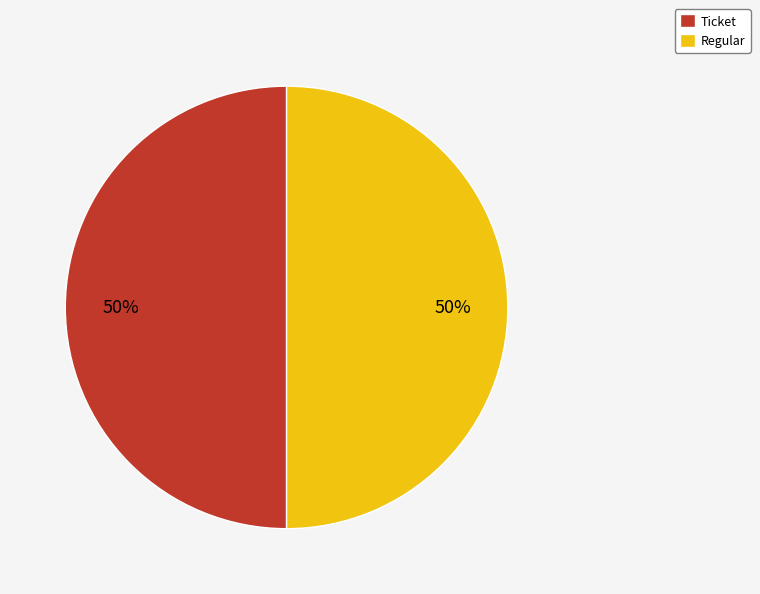

The Ticket slice represents 1% of the pie. True or false?

False